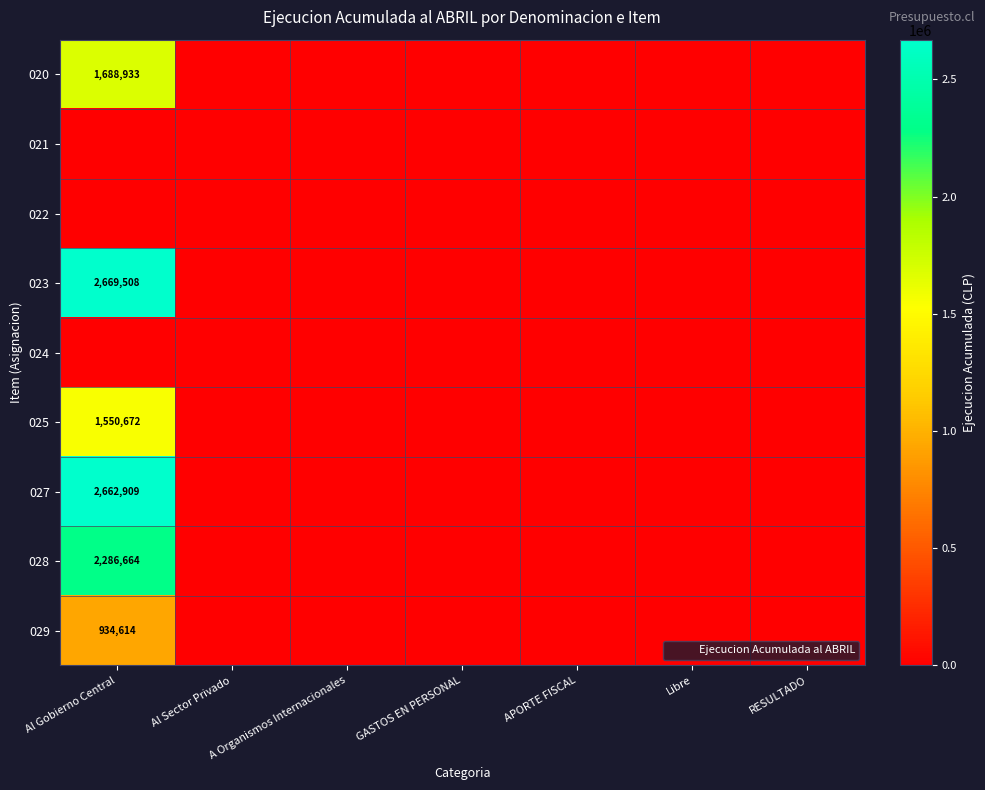

What is the average value of the 029 series?

133516